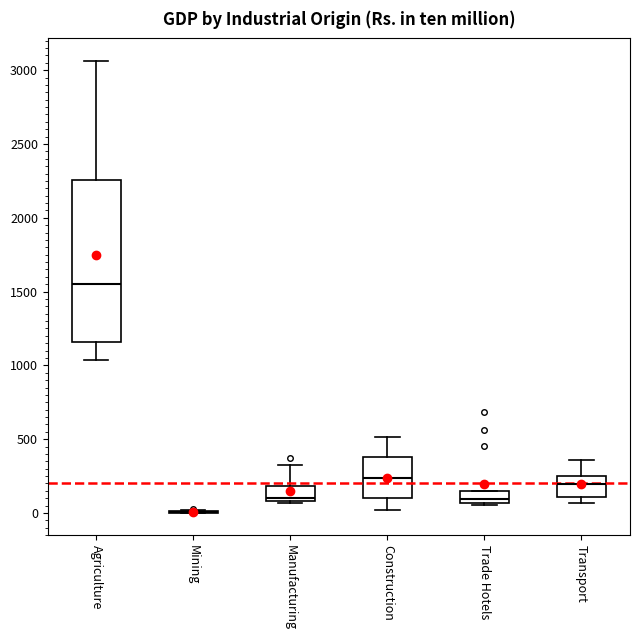

Where does the upper whisker of the box for Agriculture end on the y-axis? The values are not printed on the chart, so give them approximately, as read against the axis.

3050